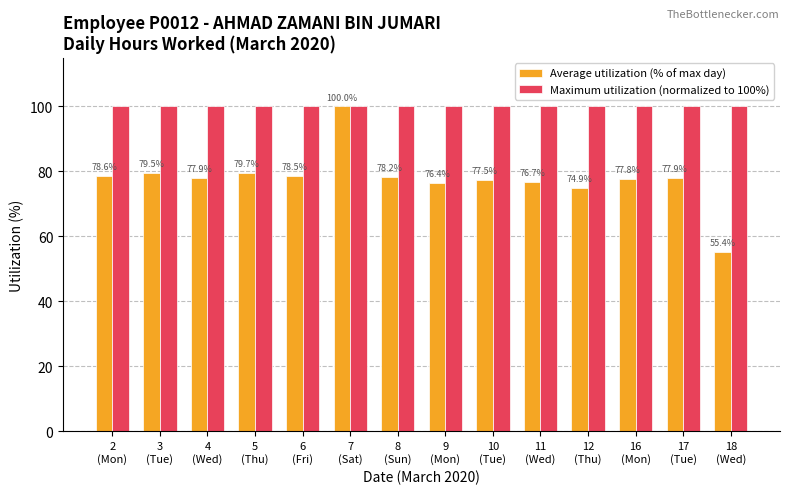

What are all the series names shown in the legend?

Average utilization (% of max day), Maximum utilization (normalized to 100%)